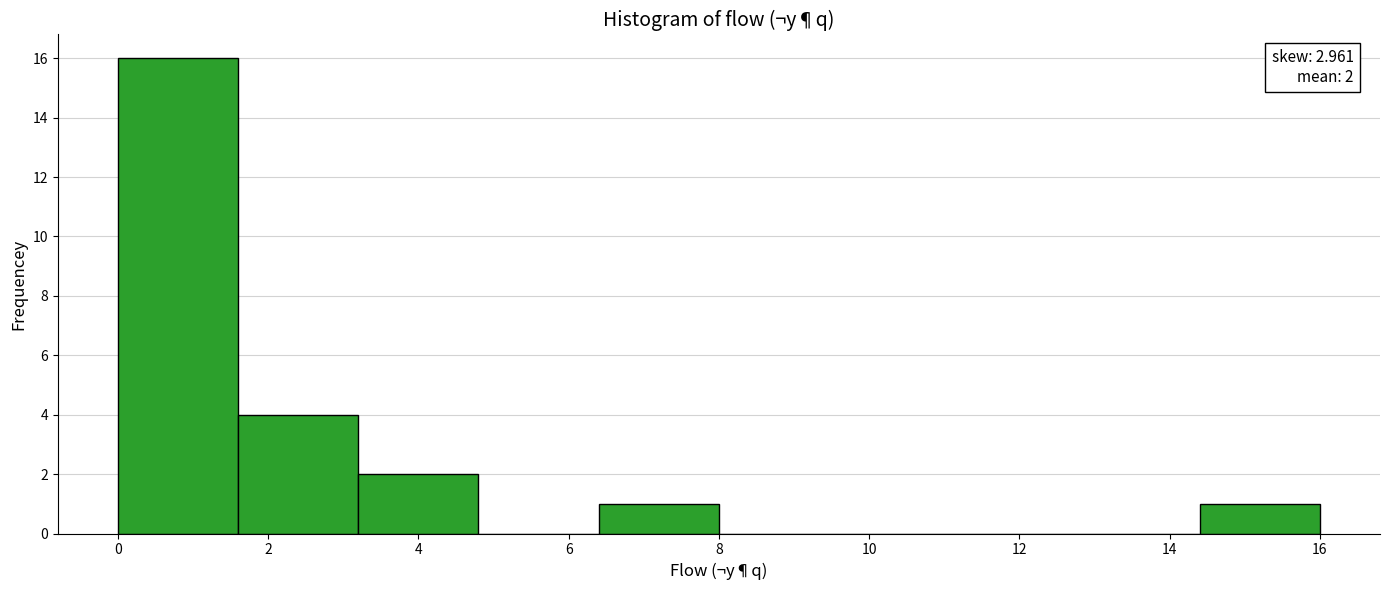

Over which range of the x-axis is the bar tallest?

0.0 to 1.6